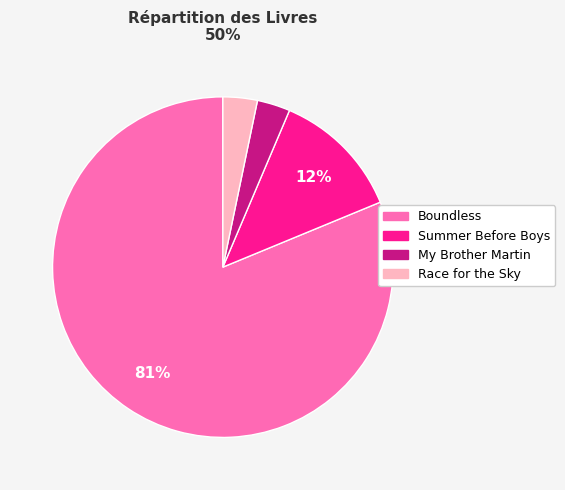

Which slice is the largest?

Boundless